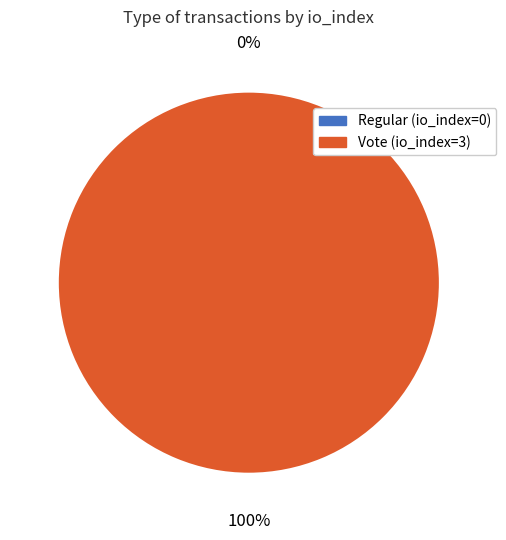

To the nearest percent, what portion does Vote (io_index=3) represent?

100%